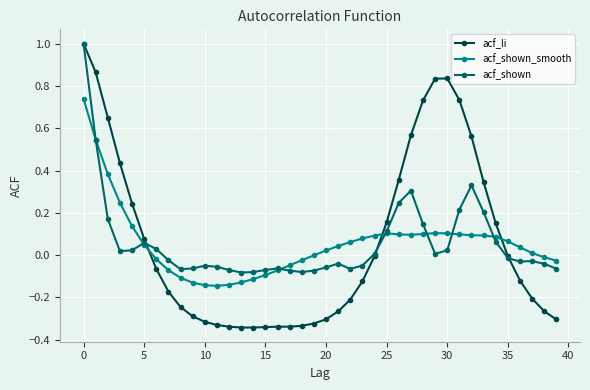

What is the maximum value shown in the chart?

1.0